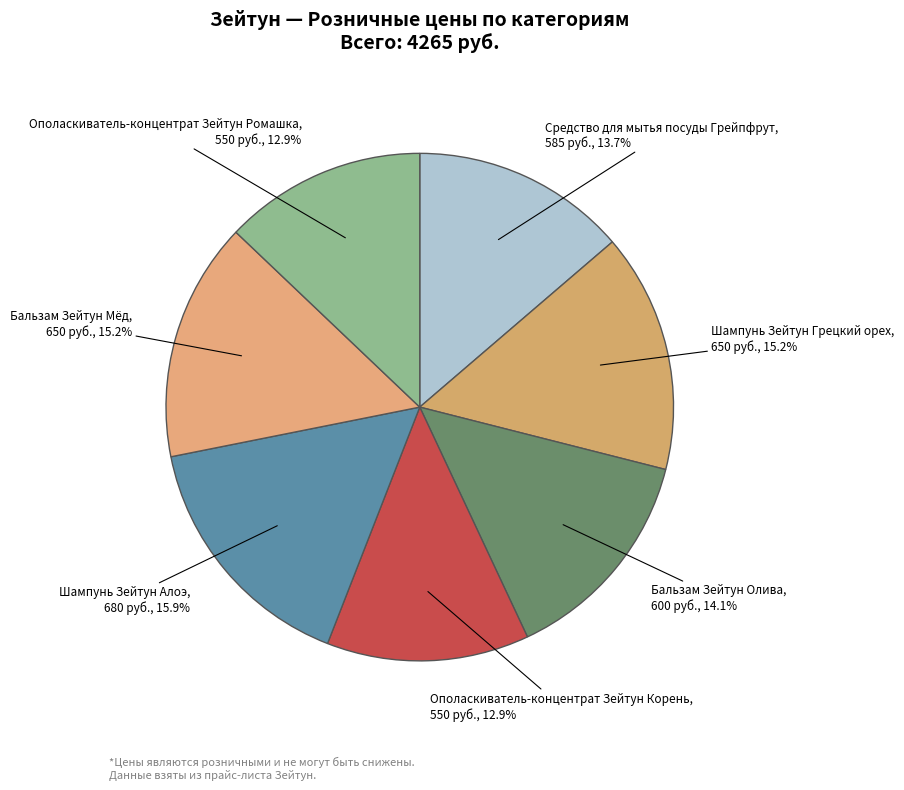

Which has a higher value, Шампунь Зейтун Грецкий орех or Ополаскиватель-концентрат Зейтун Корень?

Шампунь Зейтун Грецкий орех